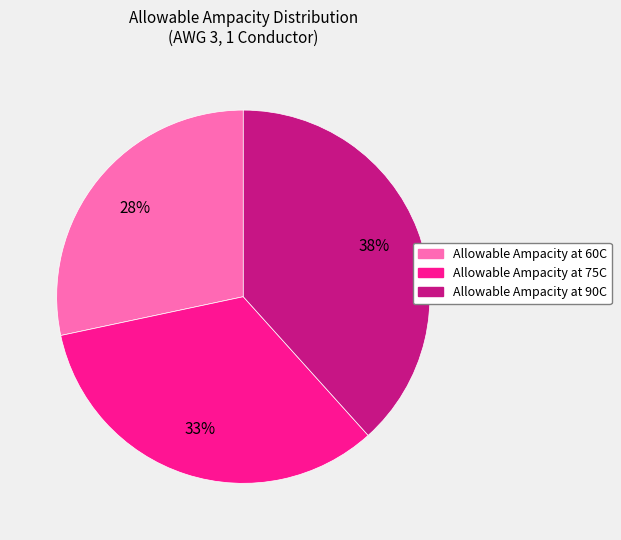

True or false: Allowable Ampacity at 90C accounts for 47% of the total.

False